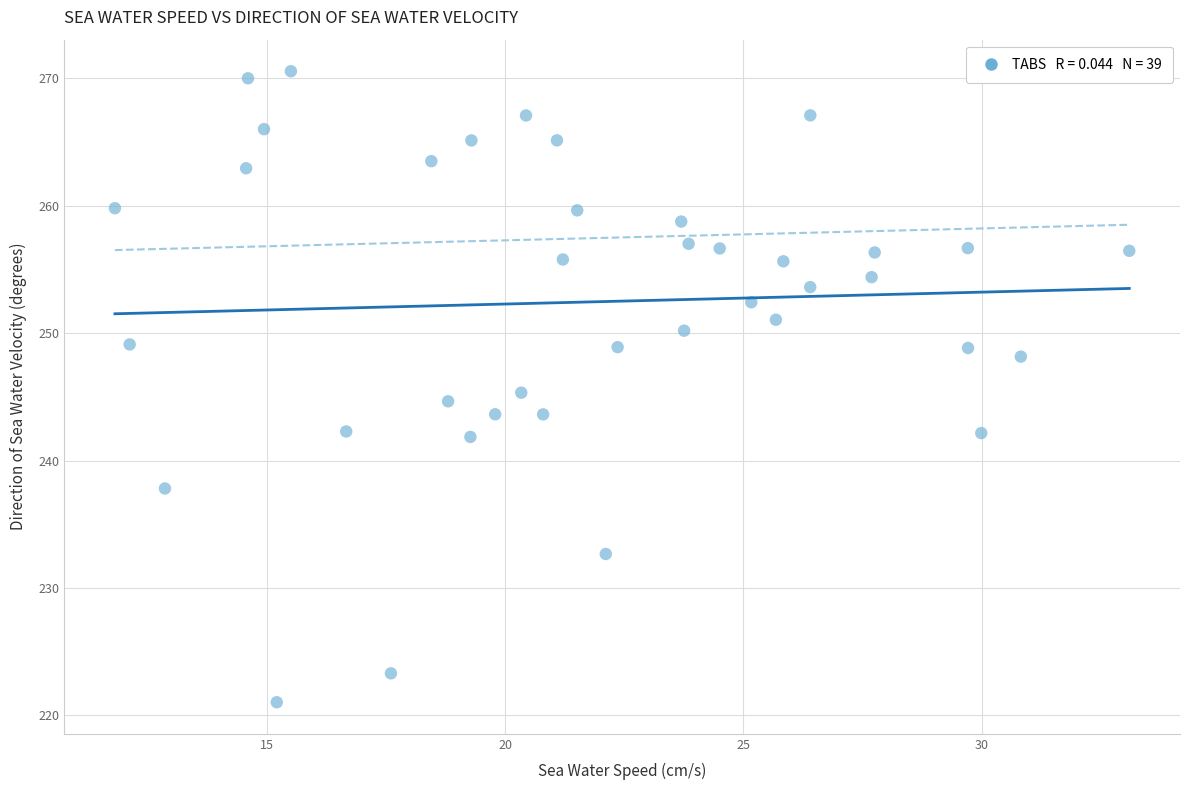

What is the range of Y values (max minus min)?

49.5